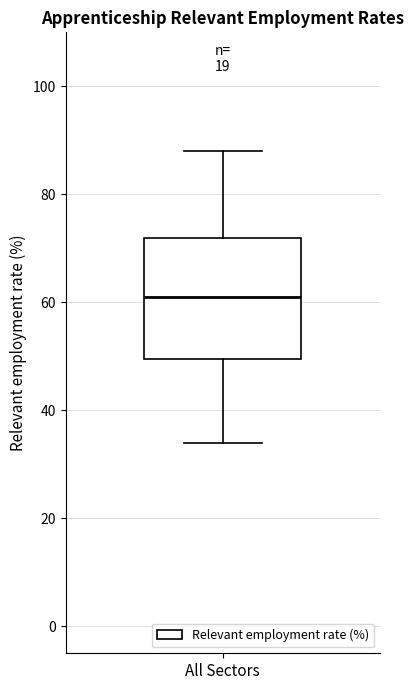

Read this box plot against the y-axis: the position of the median line, the range covered by the box, and the ends of both whiskers. The values are not printed on the chart, so give them approximately, as read against the axis.

median 62, box 50 to 72, whiskers 34 to 88